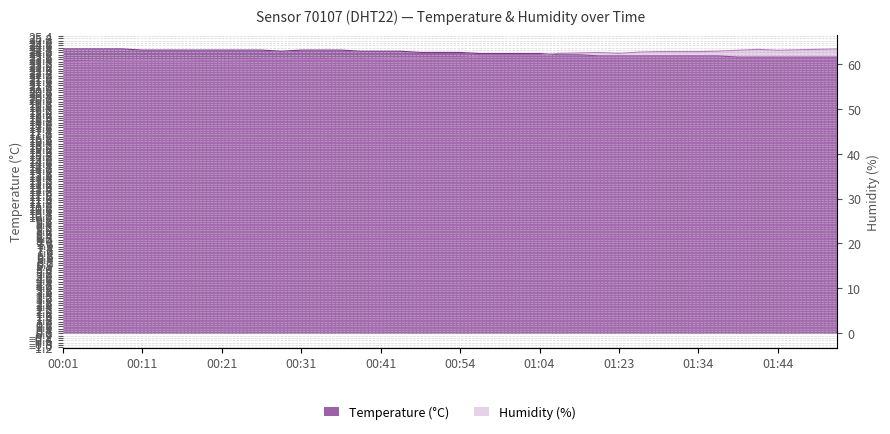

Reading left to right, what are all the values shown in this chart?

Temperature: 00:01=24.3	00:04=24.3	00:06=24.3	00:09=24.3	00:11=24.2	00:13=24.2	00:16=24.2	00:19=24.2	00:21=24.2	00:24=24.2	00:26=24.2	00:28=24.1	00:31=24.2	00:33=24.2	00:36=24.2	00:38=24.1	00:41=24.1	00:43=24.1	00:46=24.0	00:49=24.0	00:54=24.0	00:57=23.9	00:59=23.9	01:02=23.9	01:04=23.9	01:15=23.8	01:18=23.8	01:21=23.7	01:23=23.7	01:26=23.7	01:29=23.7	01:31=23.7	01:34=23.7	01:37=23.7	01:39=23.6	01:42=23.6	01:44=23.6	01:47=23.6	01:49=23.6	01:52=23.6
Humidity: 00:01=60.3	00:04=60.5	00:06=60.6	00:09=60.7	00:11=60.7	00:13=60.7	00:16=60.7	00:19=60.9	00:21=60.7	00:24=60.8	00:26=61.0	00:28=61.1	00:31=61.0	00:33=60.9	00:36=61.1	00:38=61.0	00:41=61.1	00:43=61.2	00:46=61.2	00:49=61.3	00:54=61.4	00:57=61.7	00:59=61.8	01:02=61.8	01:04=61.9	01:15=62.3	01:18=62.4	01:21=62.5	01:23=62.3	01:26=62.6	01:29=62.7	01:31=62.7	01:34=62.7	01:37=62.8	01:39=63.0	01:42=63.2	01:44=63.0	01:47=63.1	01:49=63.2	01:52=63.3